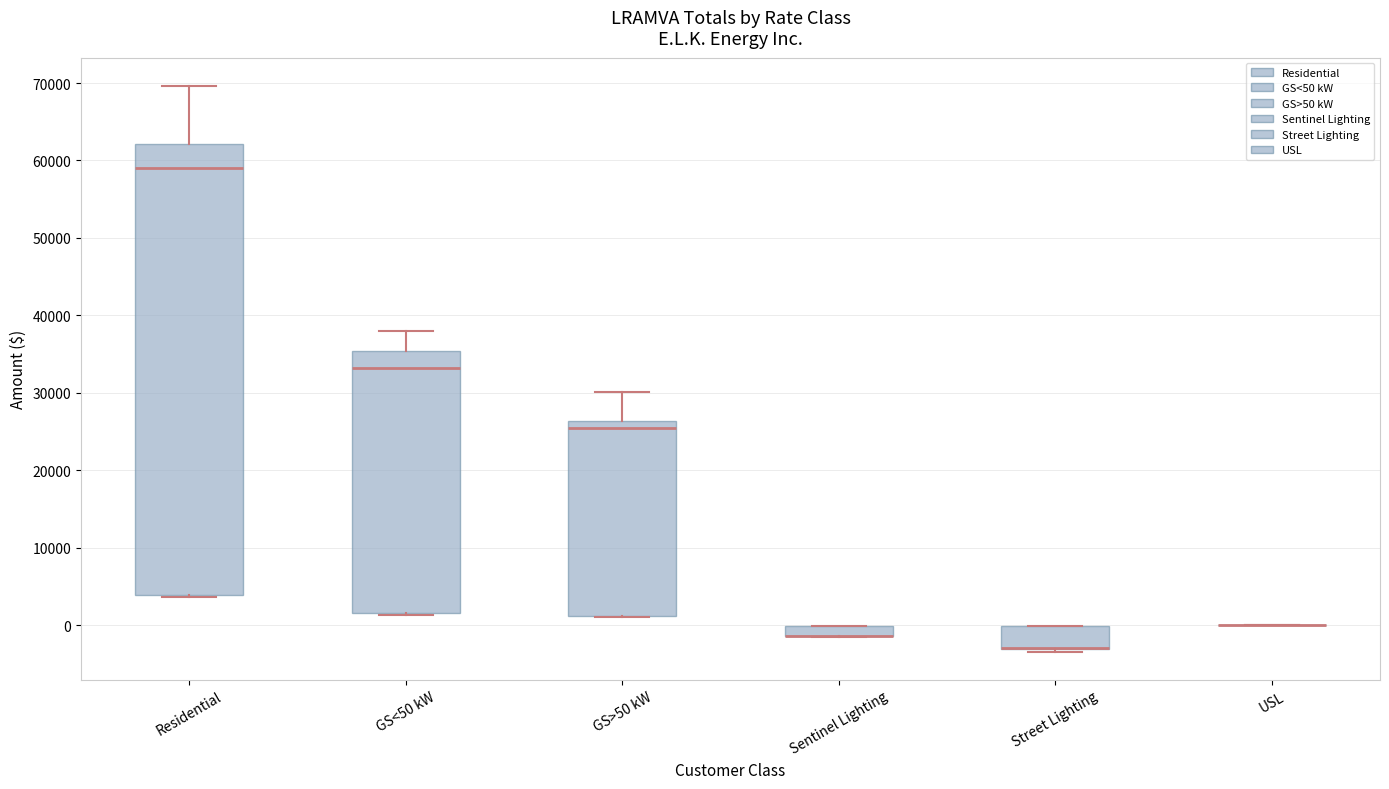

Where is the lower edge of the box for Street Lighting on the y-axis? The values are not printed on the chart, so give them approximately, as read against the axis.

-3000